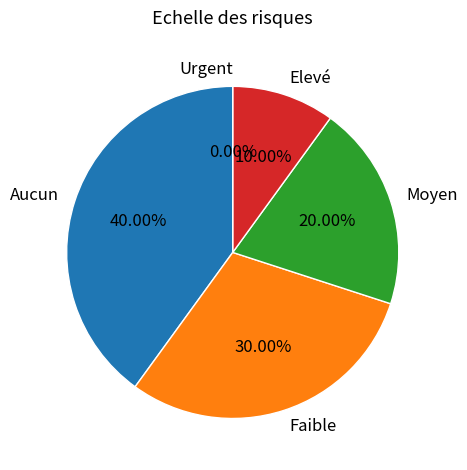

Do Elevé and Faible together represent more than half of the pie?

No